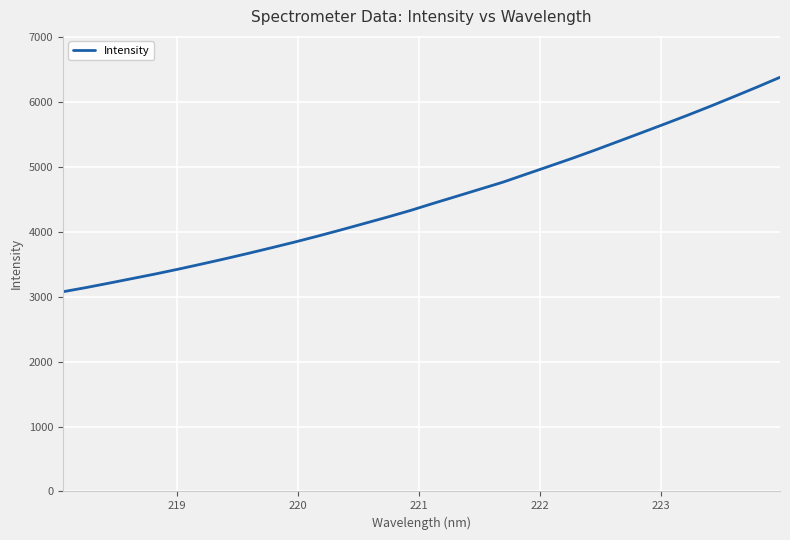

What is the difference between the maximum and minimum values?

3305.3